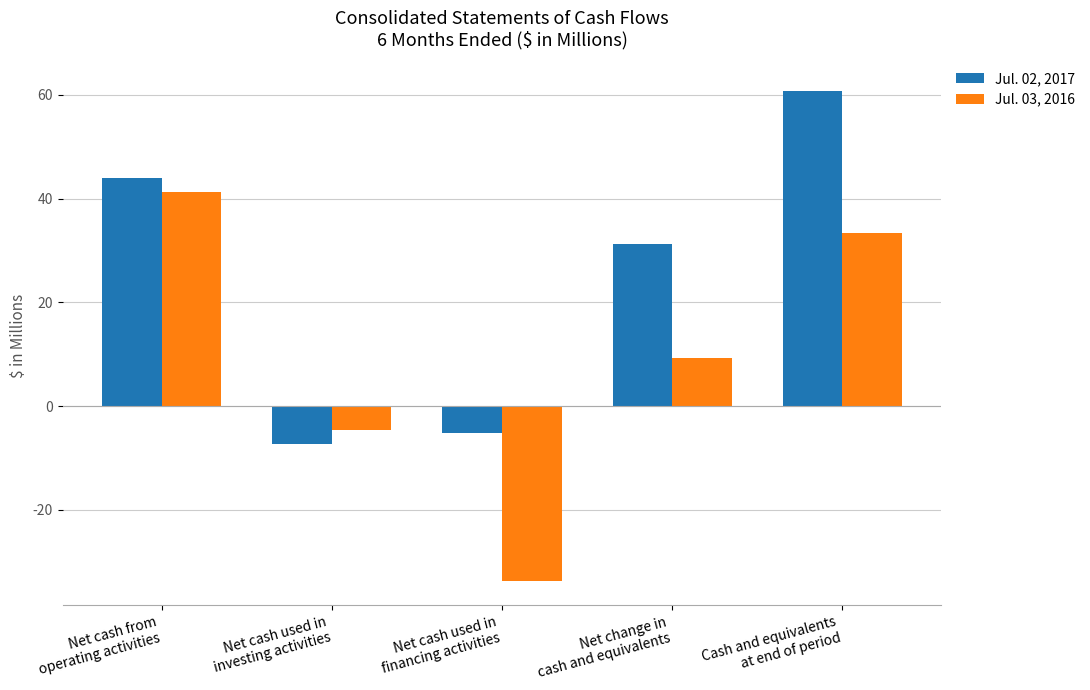

What is the difference between the maximum and minimum values in the Jul. 03, 2016 series?

74.9